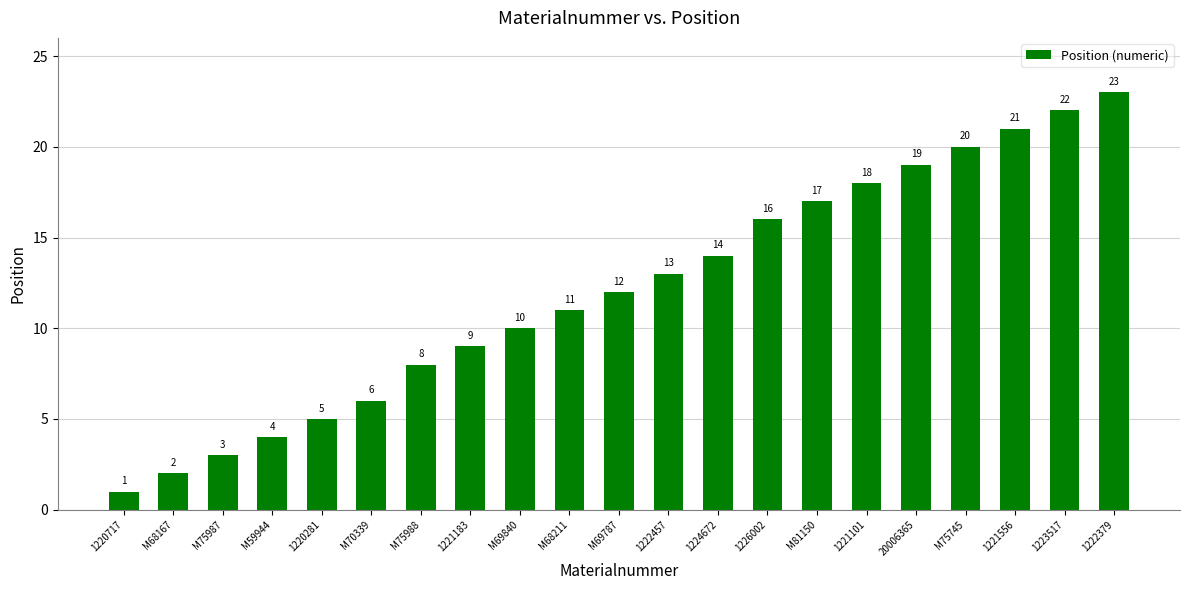

What position from the right is 1222457?

10